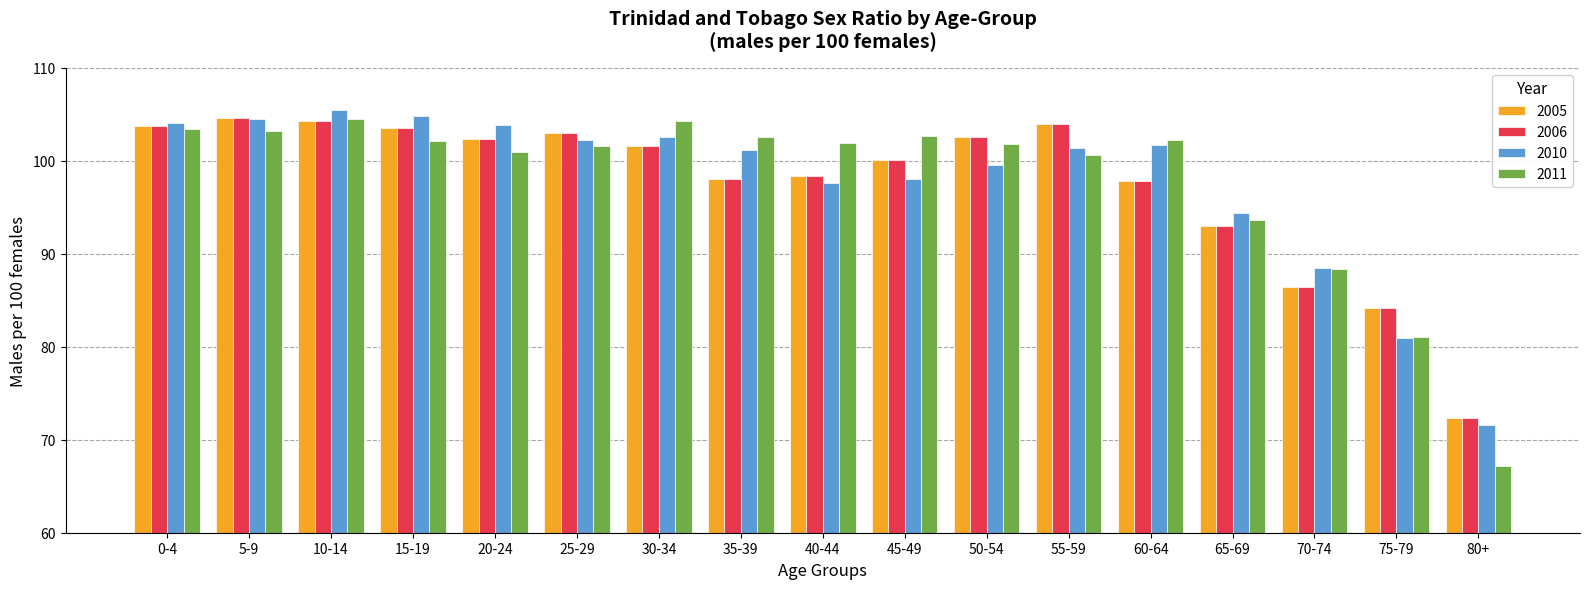

The 2011 series shows 101.9 at 40-44. True or false?

True